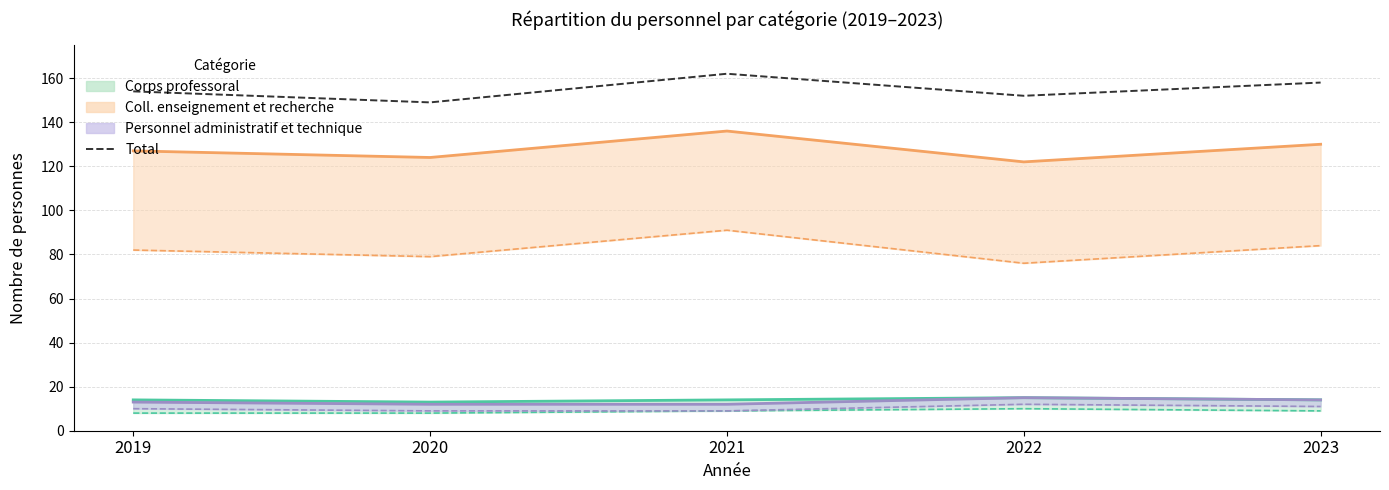

Reading left to right, list all the values displayed in this chart.

2019=154	2020=149	2021=162	2022=152	2023=158